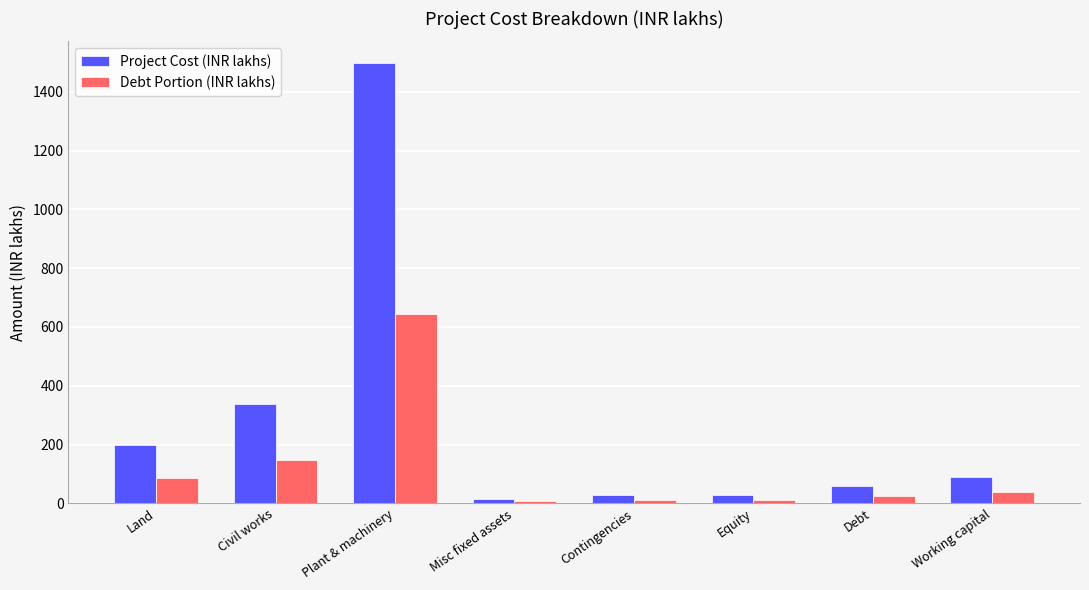

What is the difference between the second highest and minimum values in the Project Cost (INR lakhs) series?

324.4